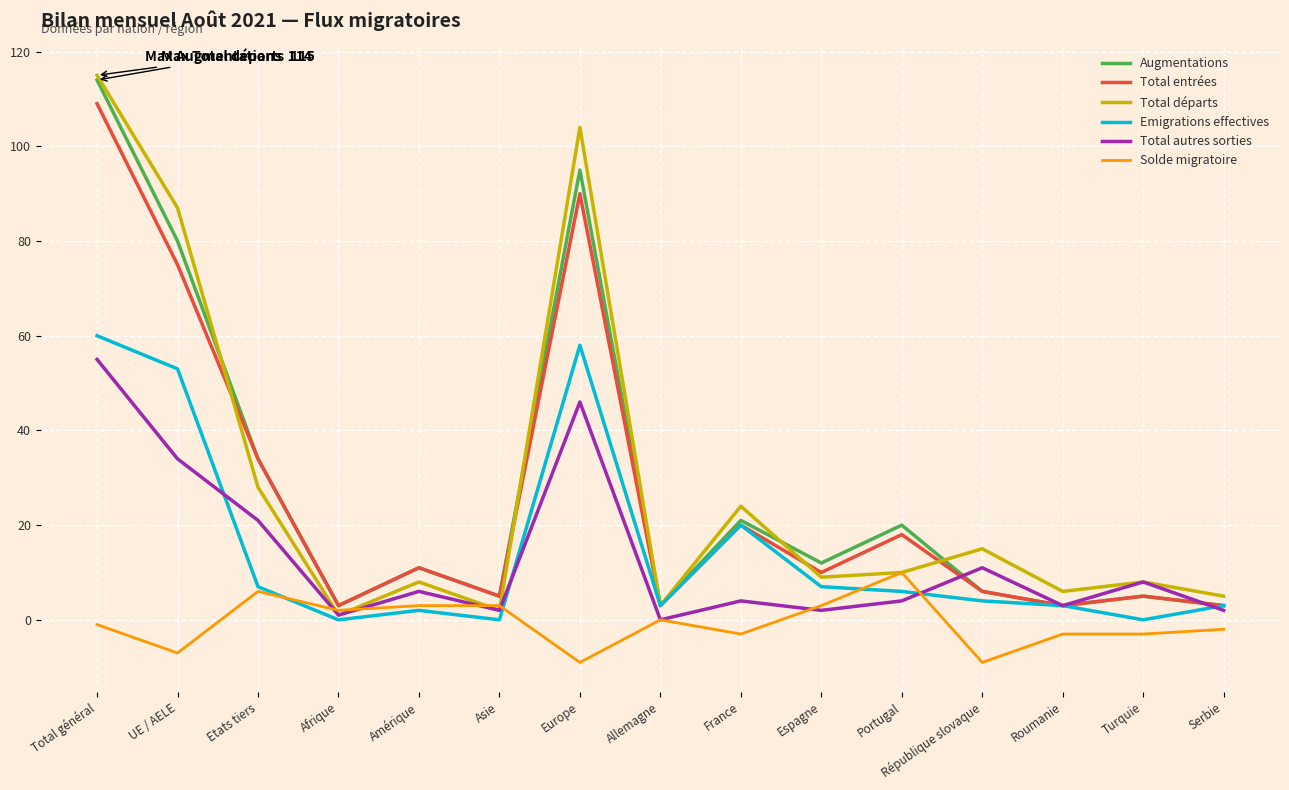

What position from the right is UE / AELE?

14